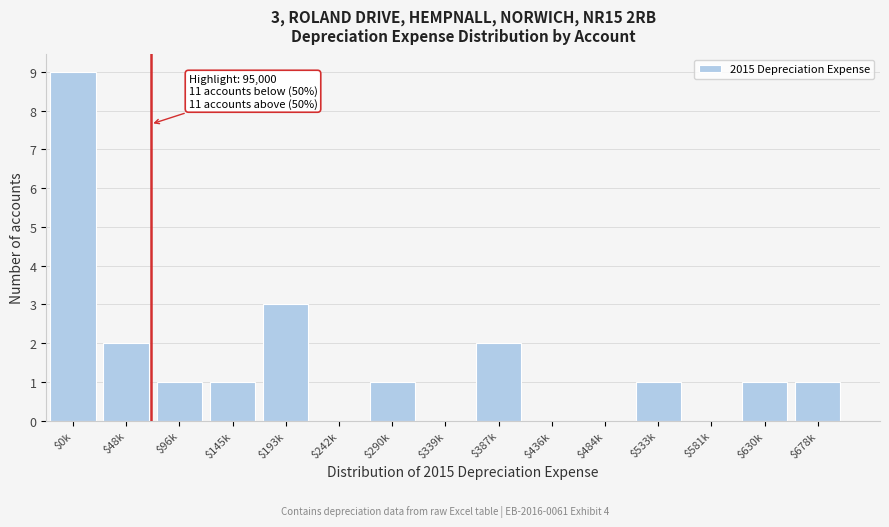

The value at $581k is 5. True or false?

False